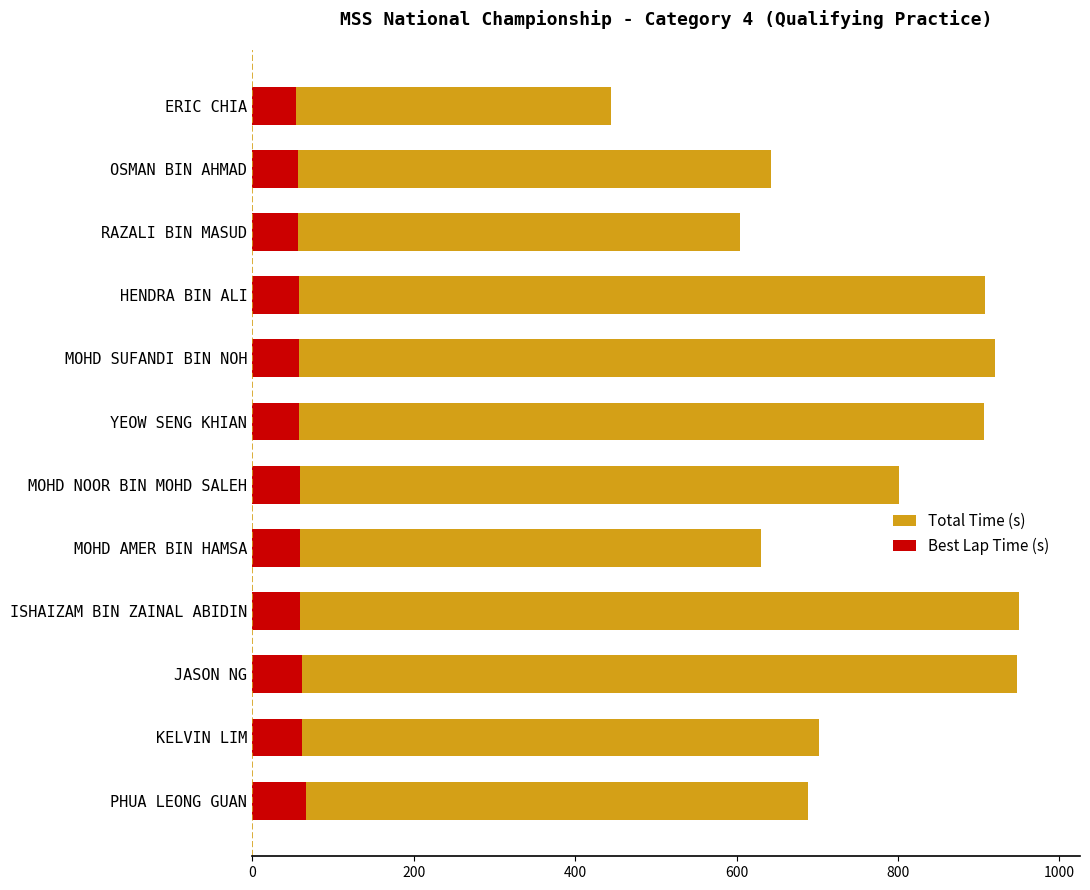

What is the difference between the maximum and minimum values in the Total Time (s) series?

505.0